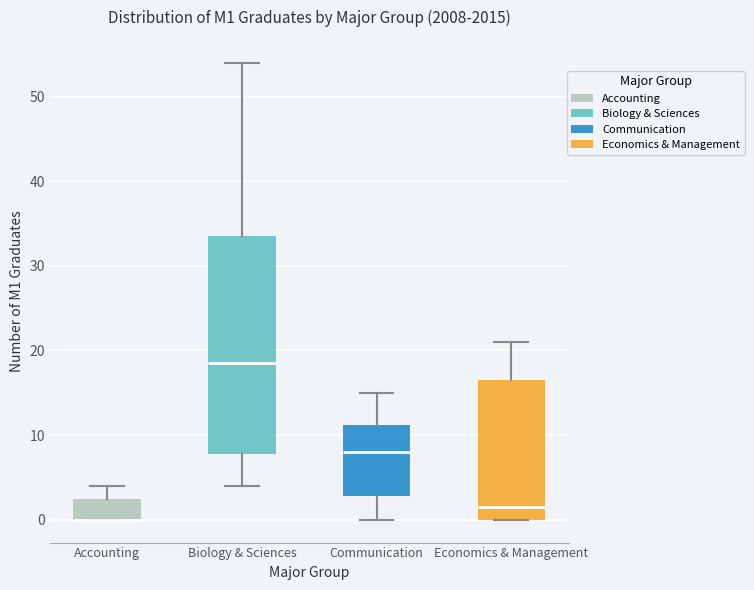

Where is the lower edge of the box for Accounting on the y-axis? The values are not printed on the chart, so give them approximately, as read against the axis.

0